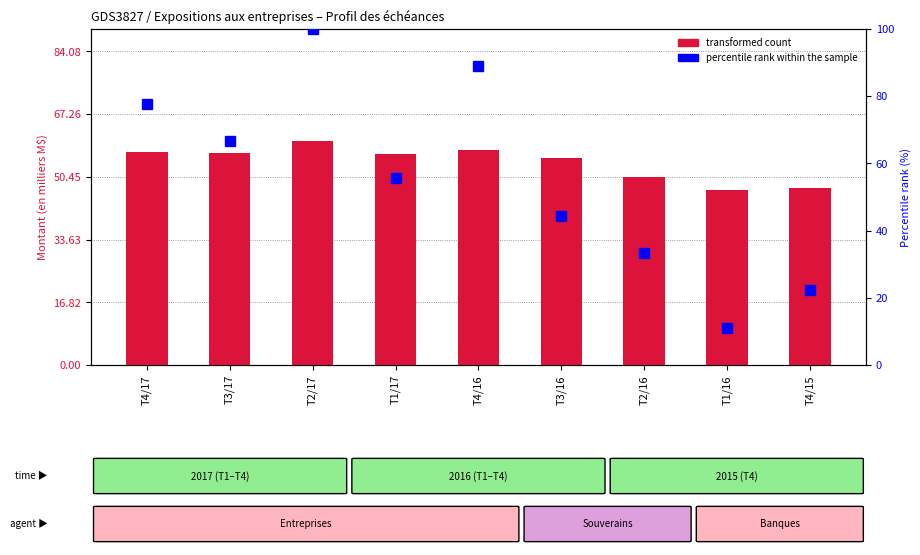

Where is transformed count nearest to the value 53?

T2/16